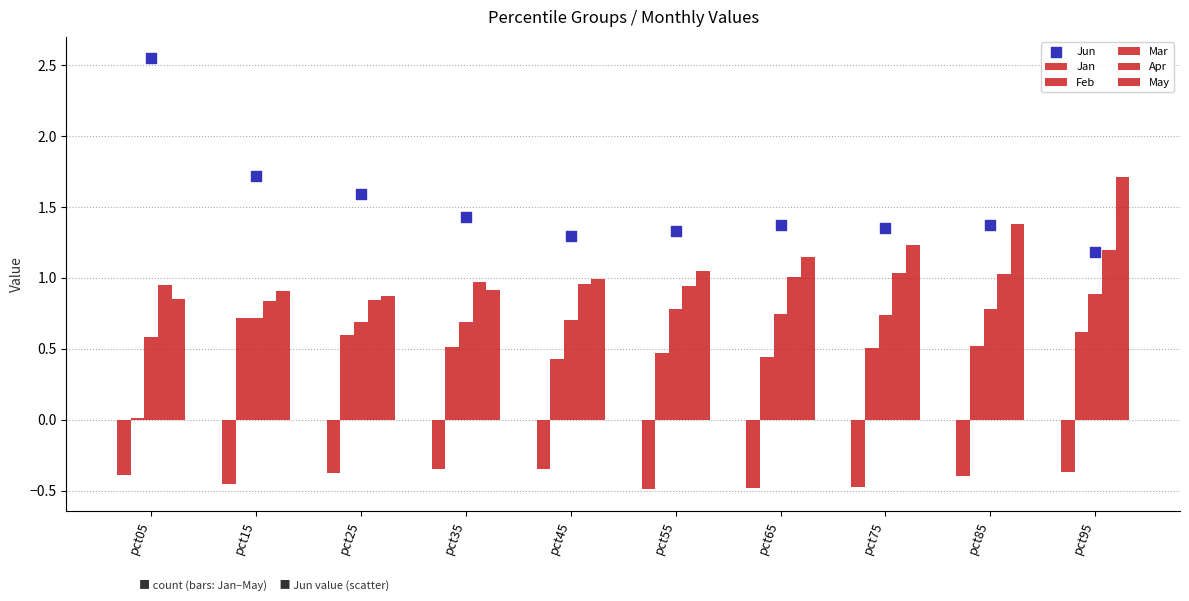

Which series contains the lowest Y value?

Jan